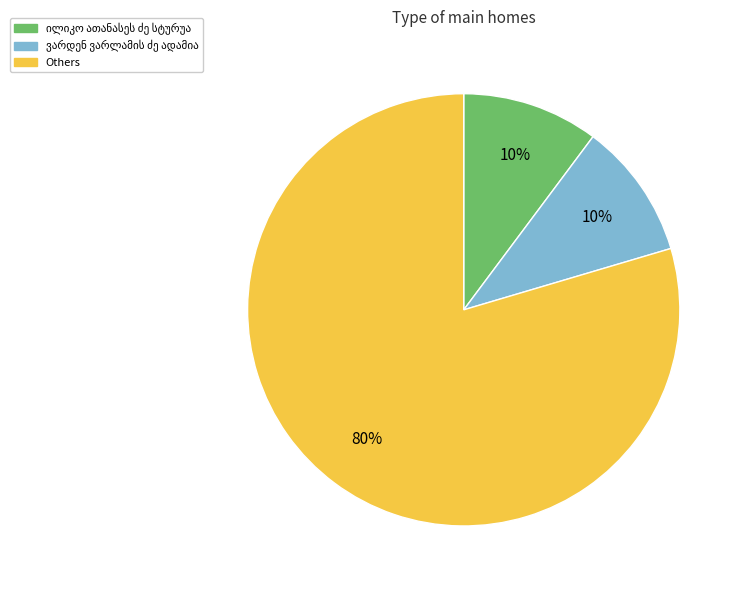

To the nearest percent, what is the average slice percentage?

33%